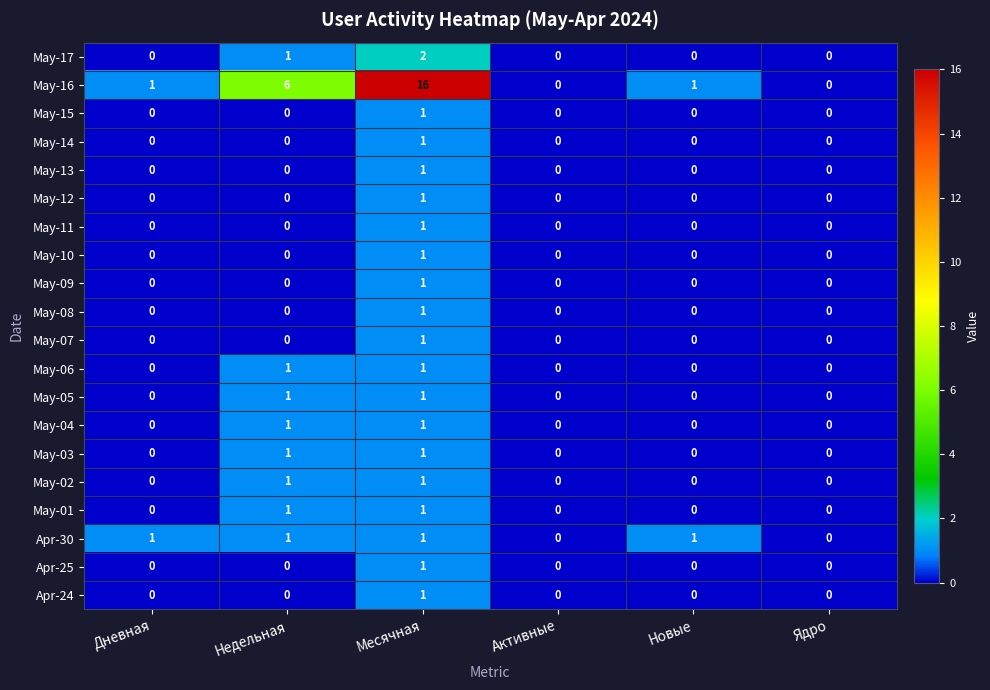

How many data points does each series have?

6